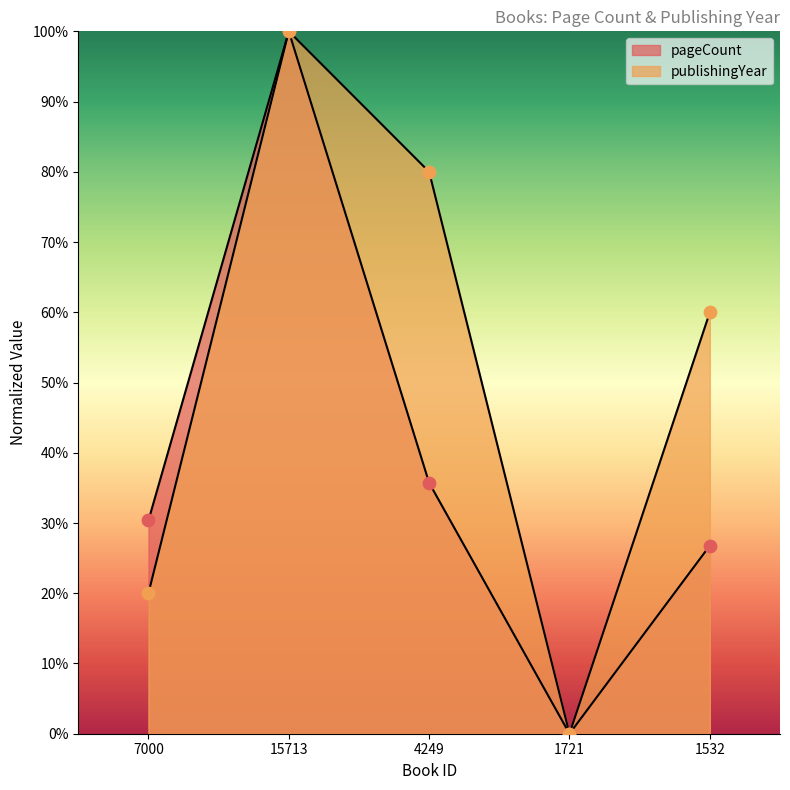

Which series has the largest total across all categories?

publishingYear